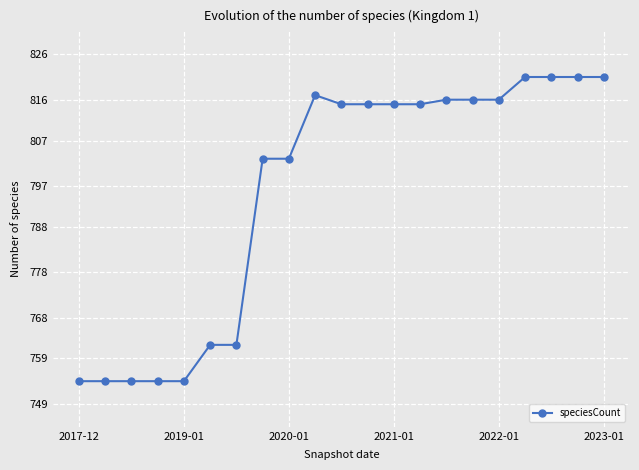

Reading right to left, list all the values displayed in this chart.

821	821	821	821	816	816	816	815	815	815	815	817	803	803	762	762	754	754	754	754	754